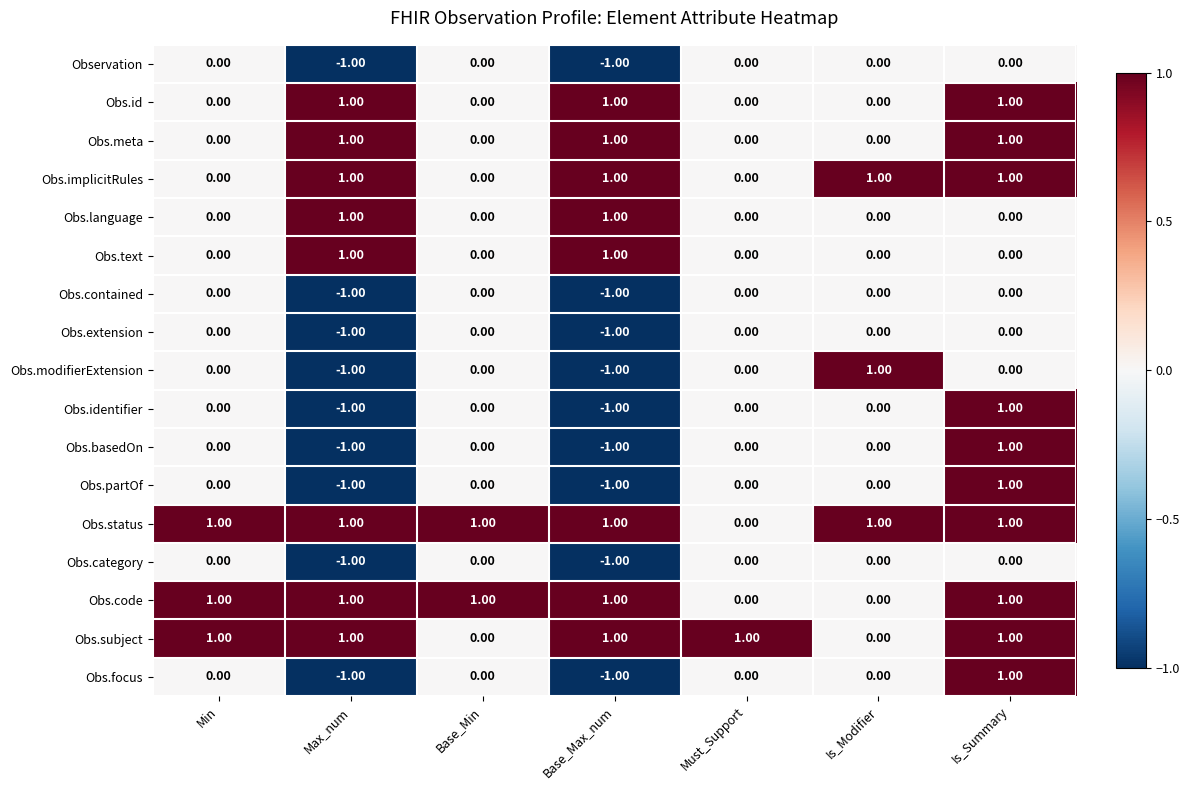

What is the total value across all series at Min?

3